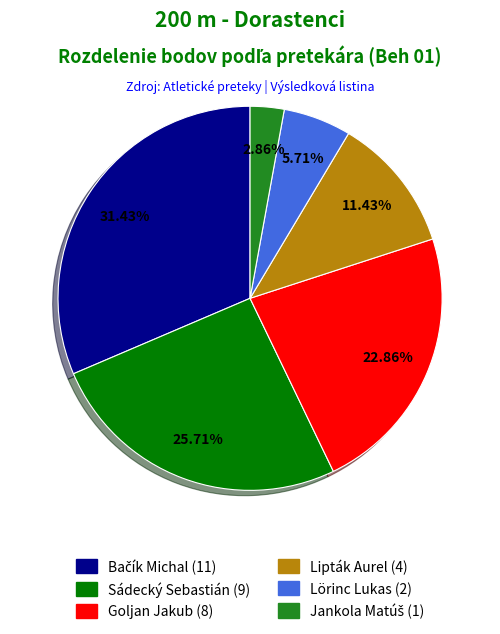

What percentage do Goljan Jakub and Lipták Aurel together represent?

34.3%